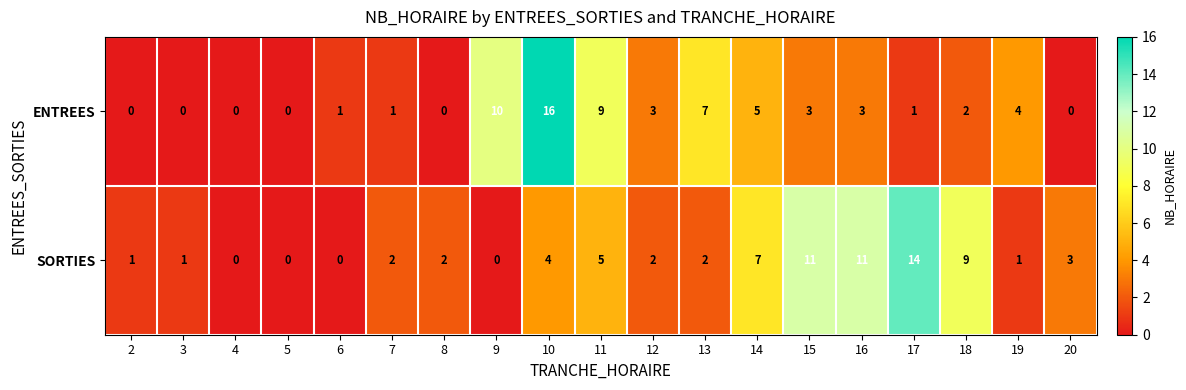

At which category is the sum across all series the highest?

10